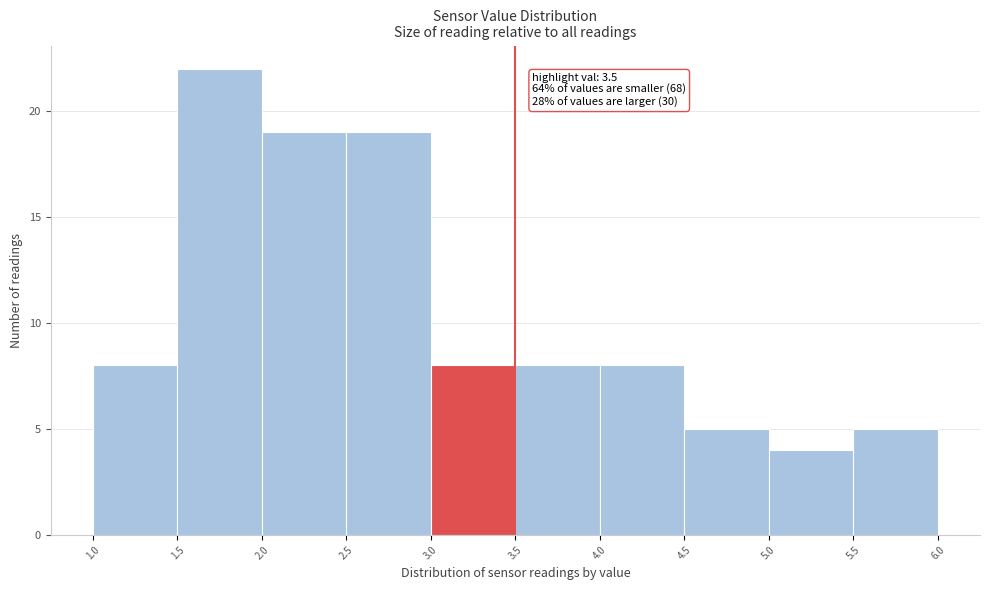

Over which range of the x-axis is the bar tallest?

1.5 to 2.0